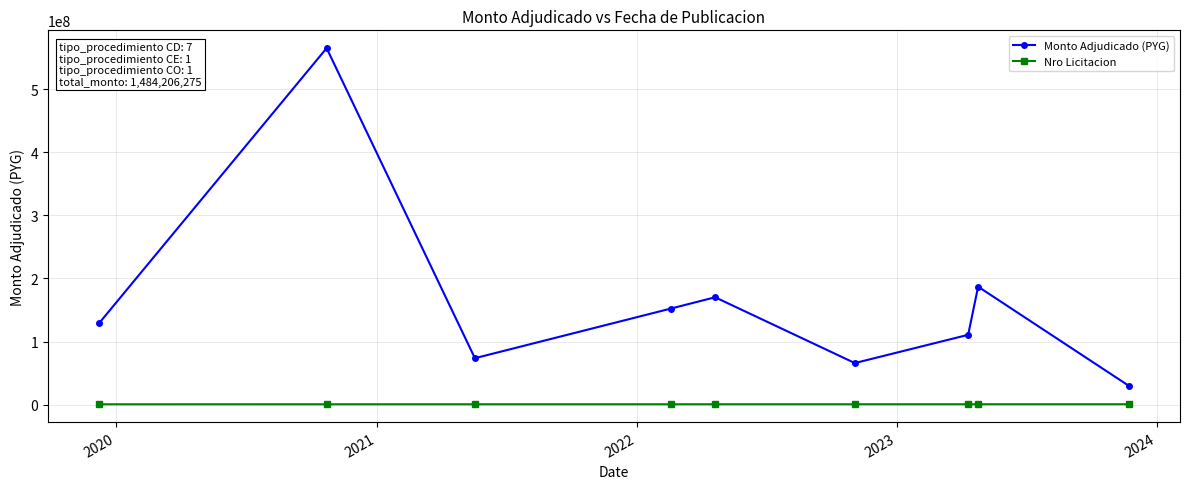

List the series in order of their overall mean, lowest first.

Nro Licitacion, Monto Adjudicado (PYG)